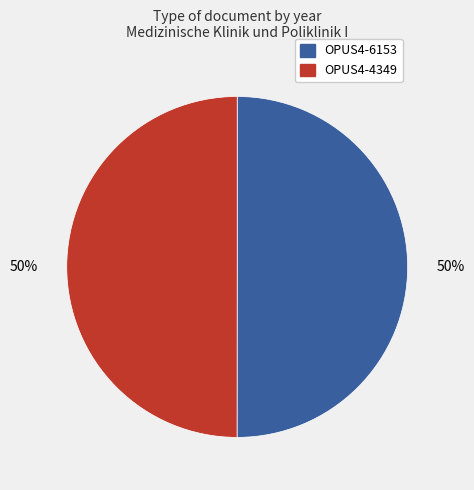

Approximately how many times larger is the value at OPUS4-6153 compared to OPUS4-4349?

1.0